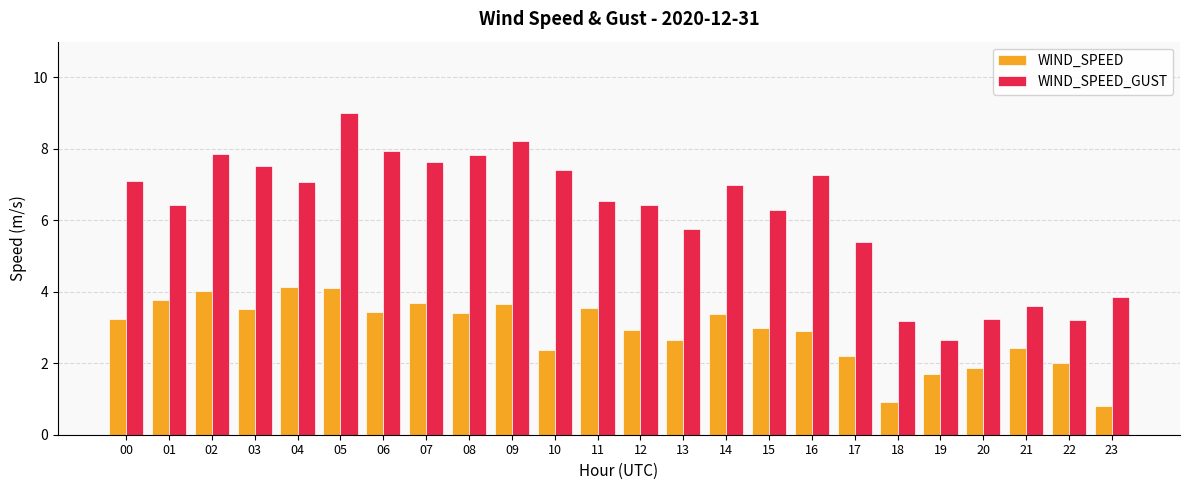

What is the lowest value of the WIND_SPEED series?

0.8